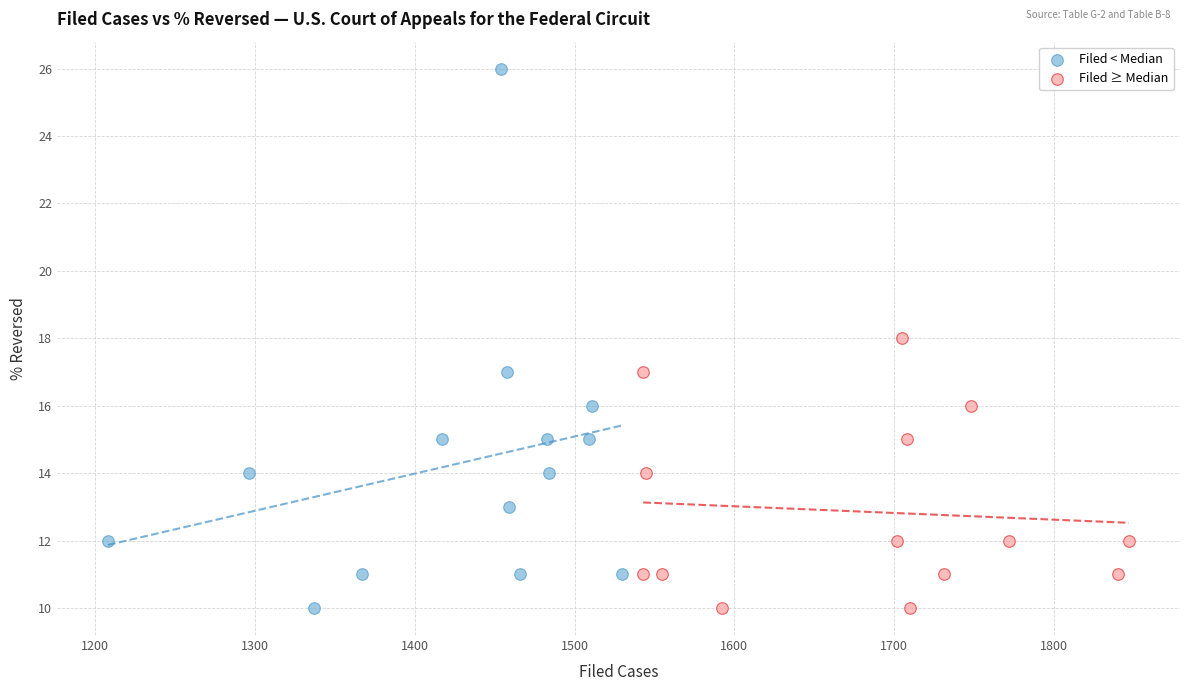

Which series has the largest Y range (max minus min)?

Filed < Median